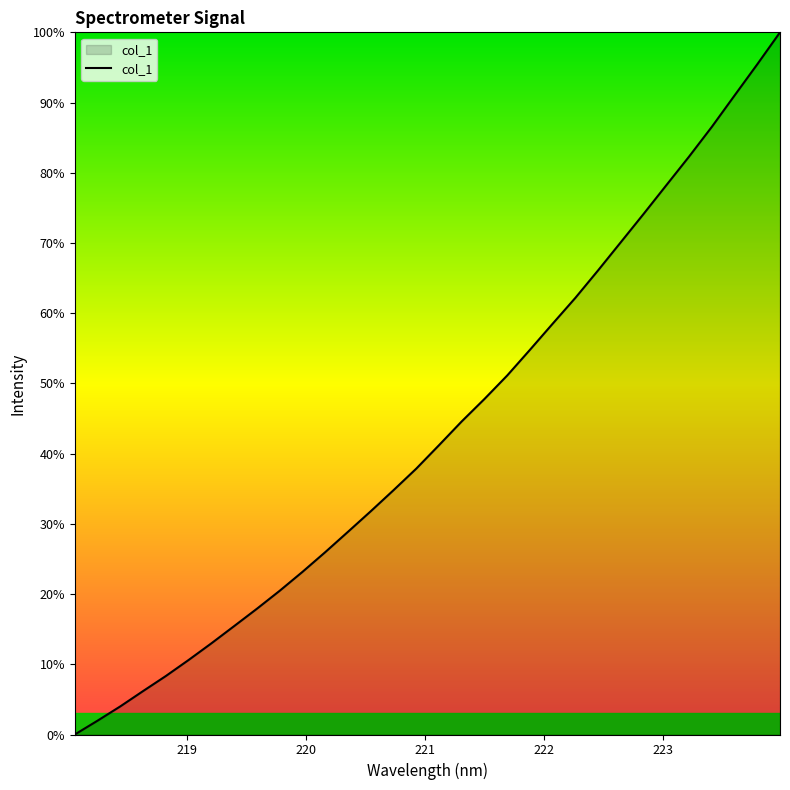

What is the maximum value shown in the chart?

100.0